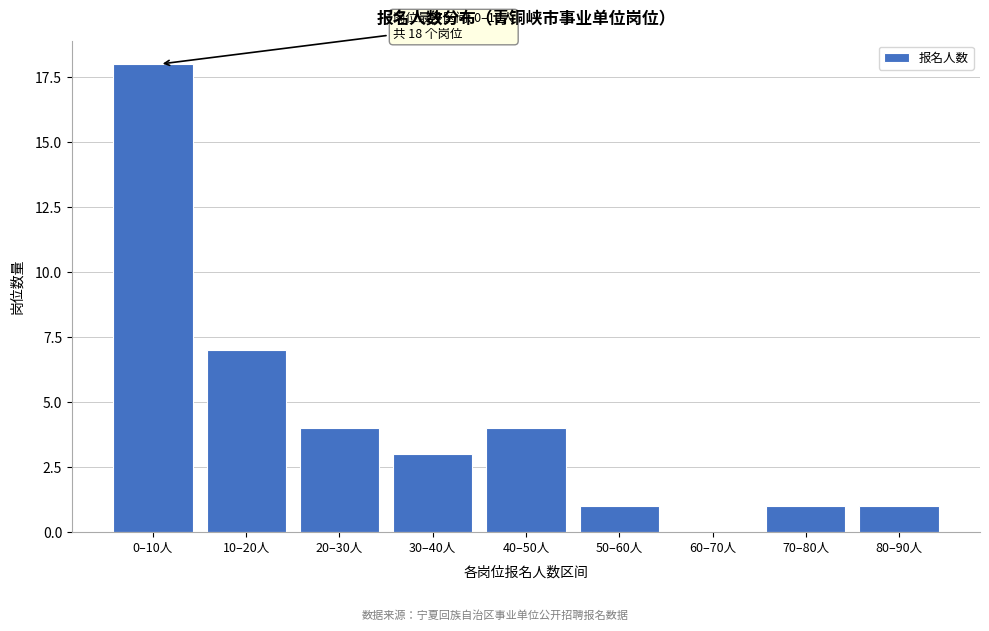

Reading left to right, extract all data points from this chart.

0–10人=18	10–20人=7	20–30人=4	30–40人=3	40–50人=4	50–60人=1	60–70人=0	70–80人=1	80–90人=1